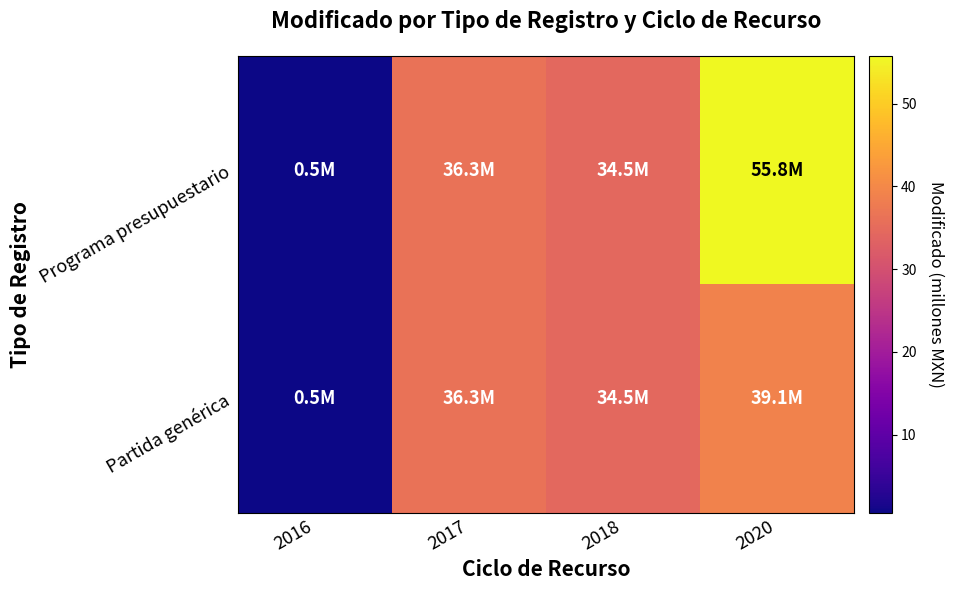

At which category is the sum across all series the highest?

2020